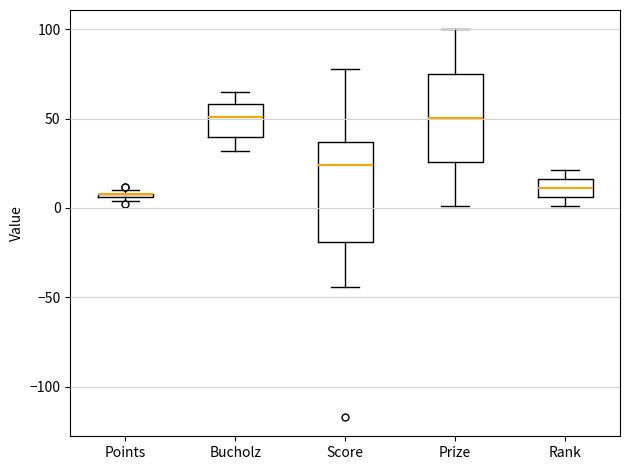

Which box is the tallest, from its lower edge to its upper edge?

Score